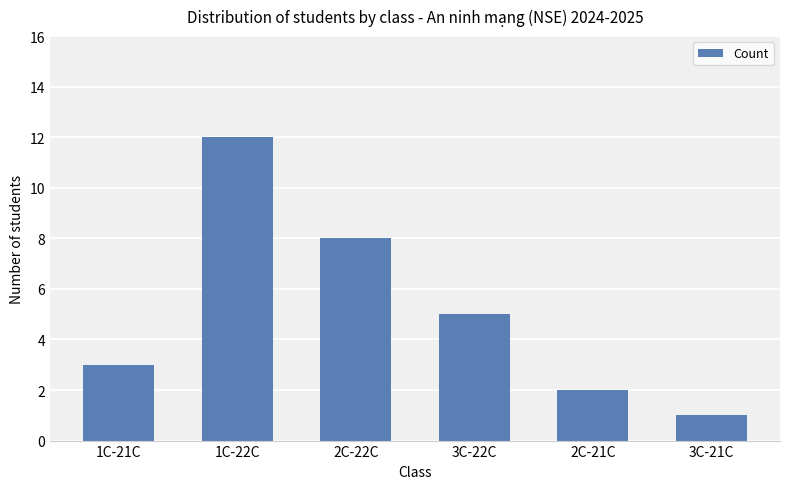

What is the label of the 1st bar from the right?

3C-21C